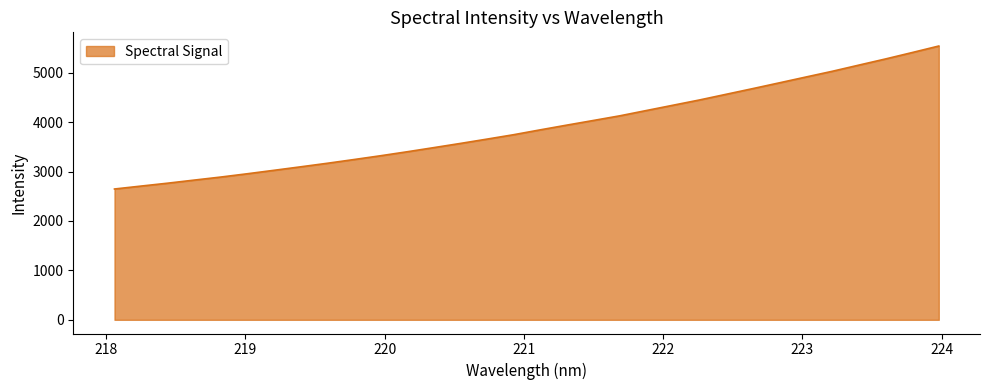

What is the smallest value displayed?

2646.8